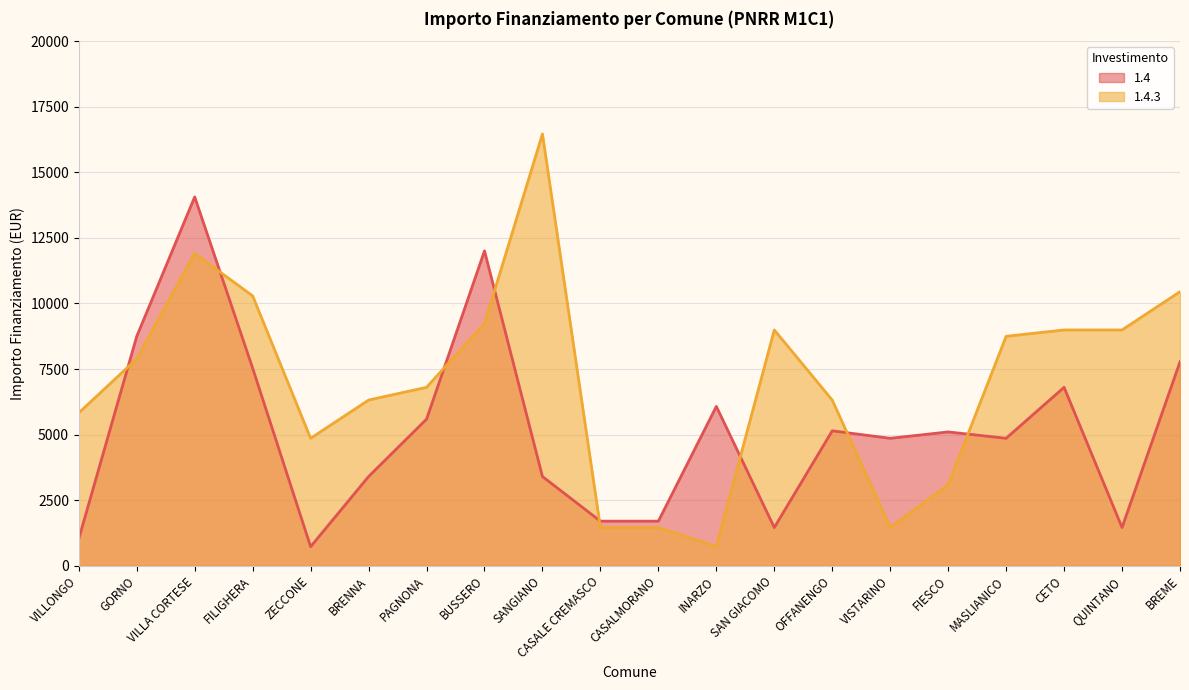

Reading left to right, what are all the values shown in this chart?

1.4: 1029	8748	14063	7533	729	3402	5589	12005	3402	1701	1701	6075	1458	5145	4860	5103	4860	6804	1458	7776
1.4.3: 5831	7889	11907	10290	4860	6318	6804	9234	16464	1458	1458	729	8991	6318	1458	3087	8748	8991	8991	10449